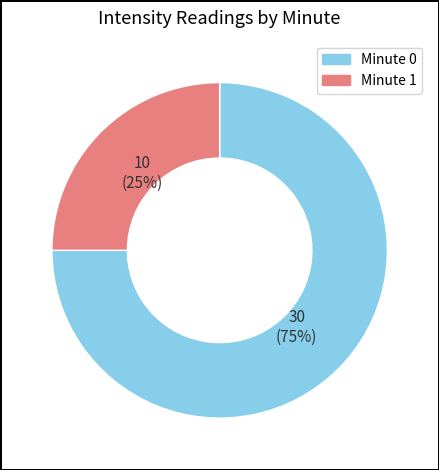

How many slices are in this pie chart?

2